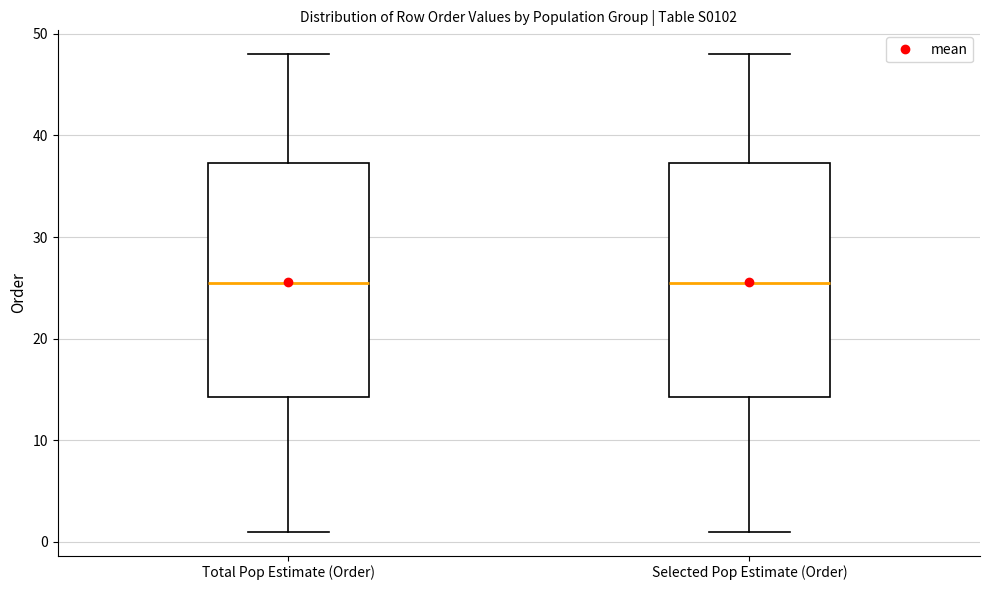

Where is the upper edge of the box for Selected Pop Estimate (Order) on the y-axis? The values are not printed on the chart, so give them approximately, as read against the axis.

37